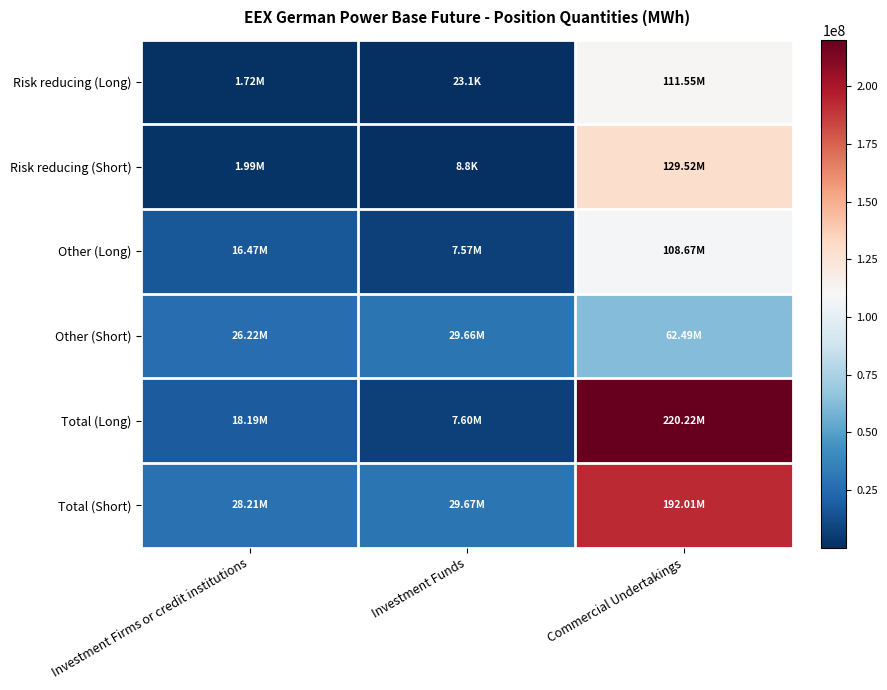

Which series has the largest total across all categories?

Total (Short)